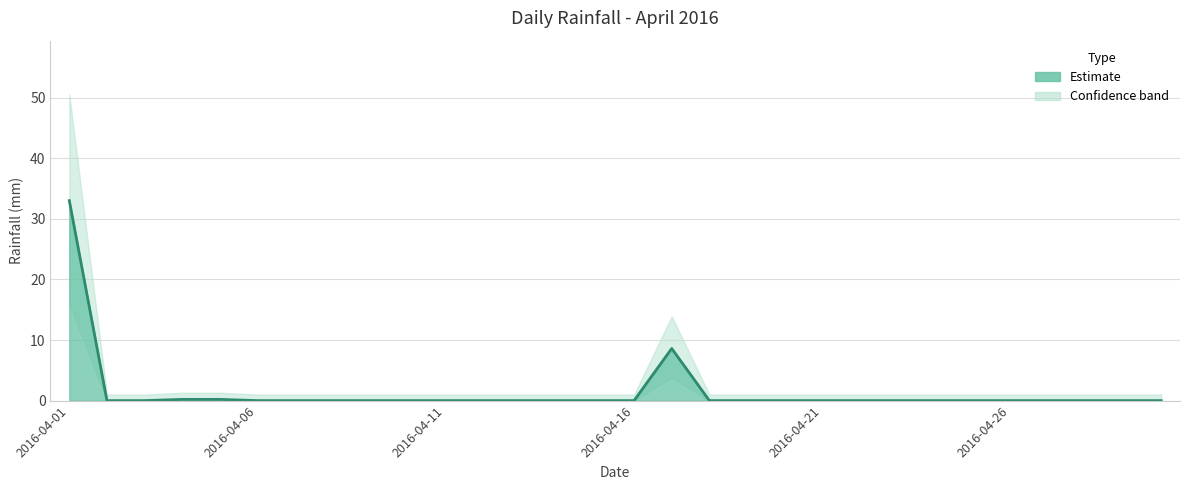

Which category has the lowest value across all series?

2016-04-02